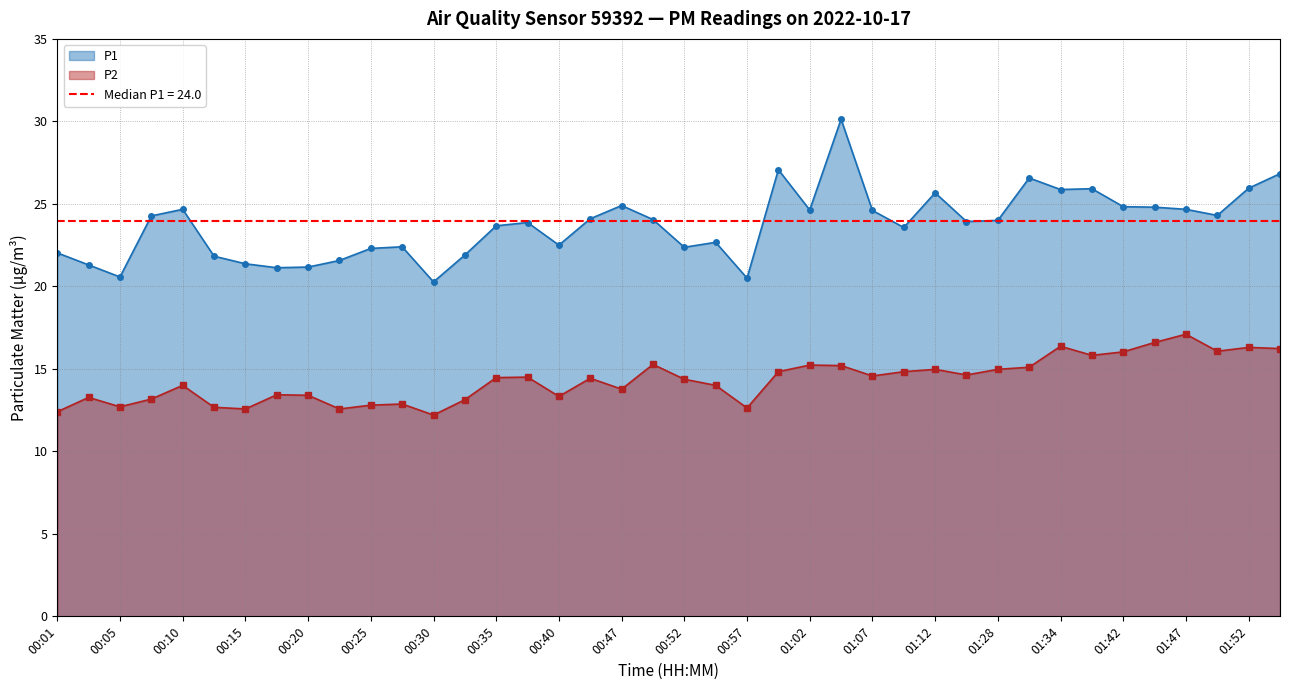

True or false: P2 and P1 intersect in this chart.

False